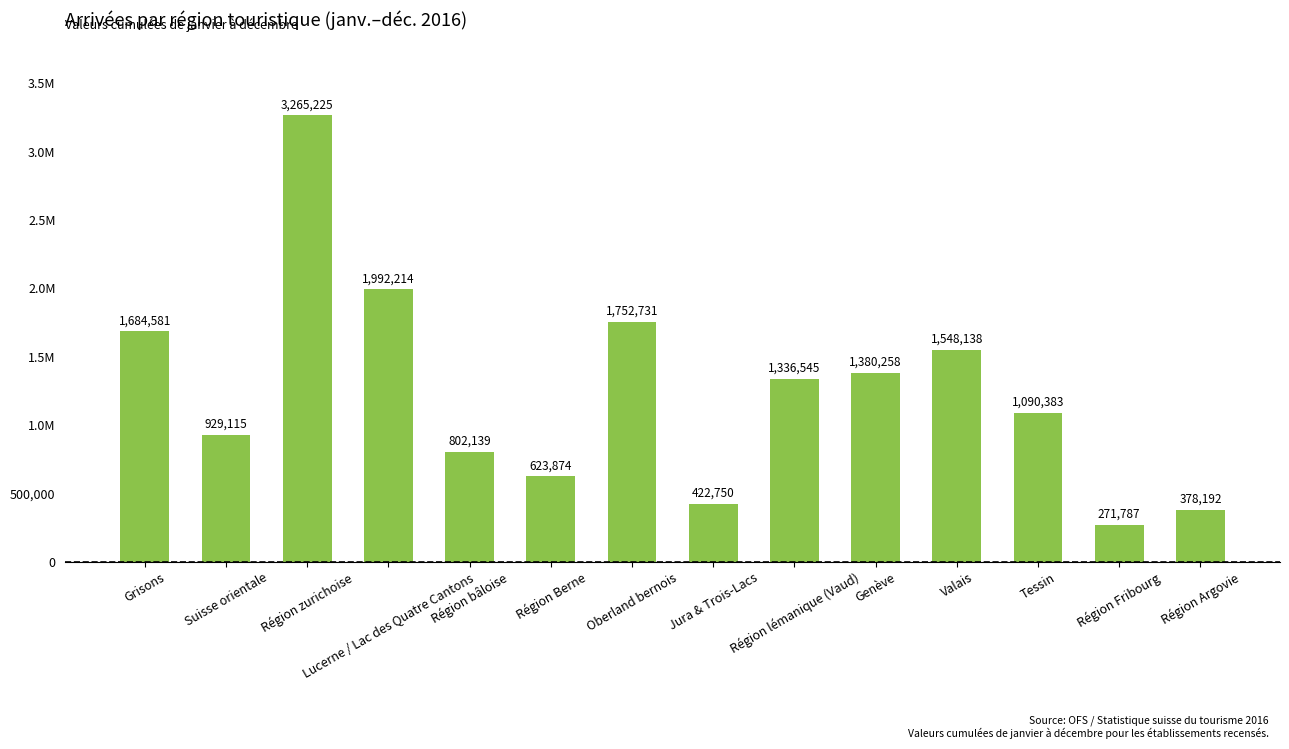

What is the average value?

1248424